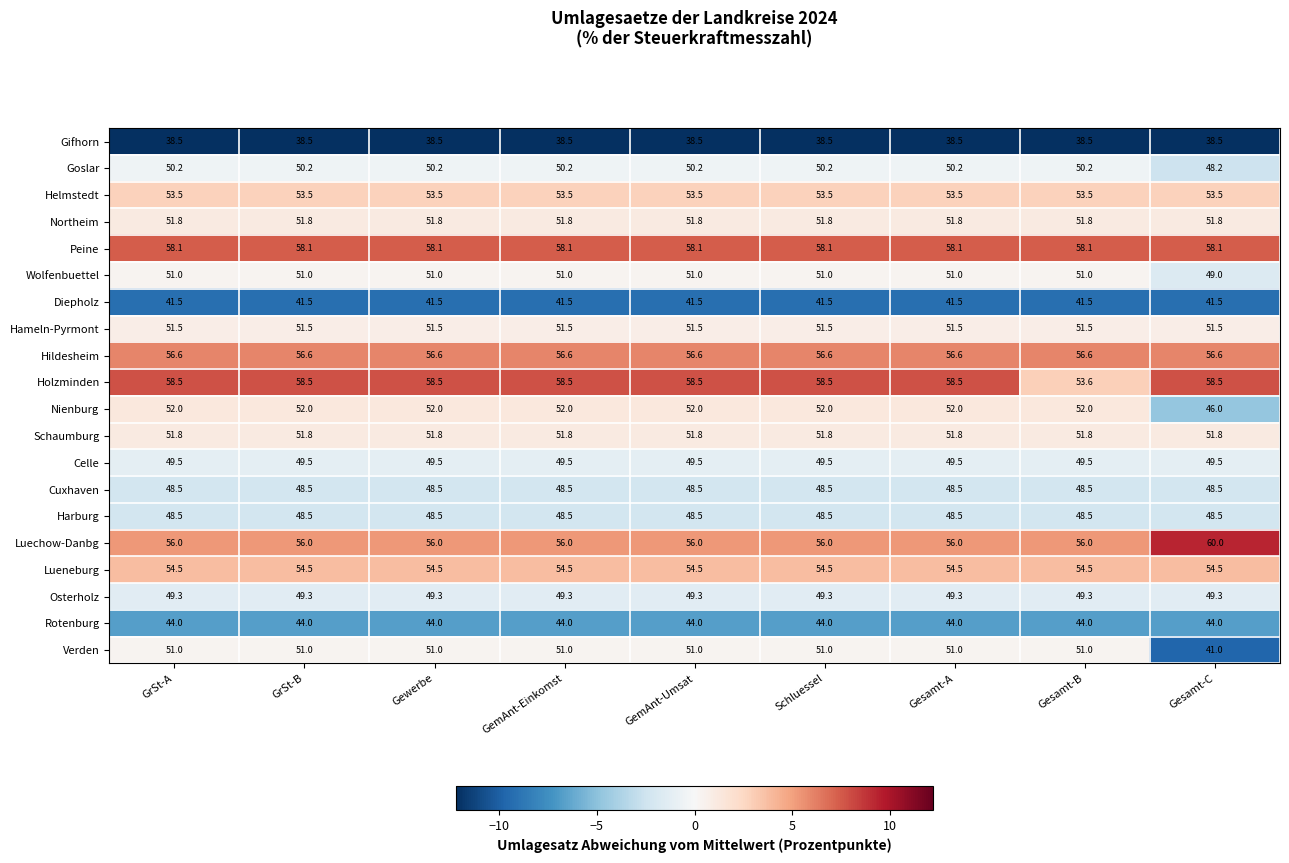

What is the minimum value shown in the chart?

38.5